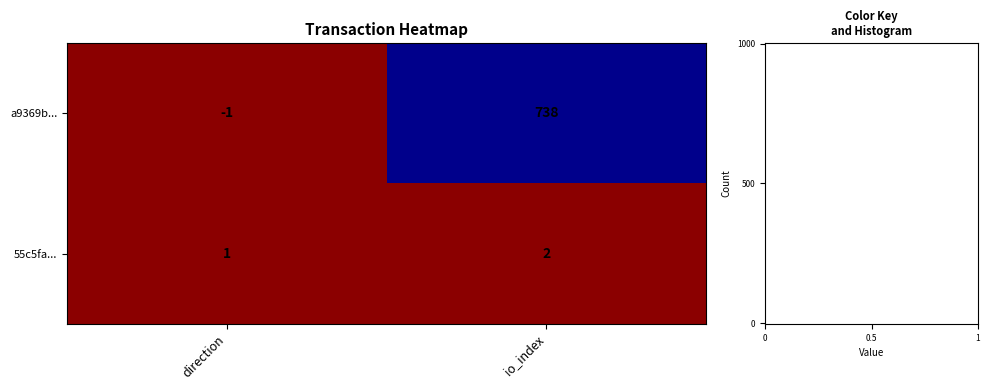

Is it true that a9369b... equals -2 at direction?

False